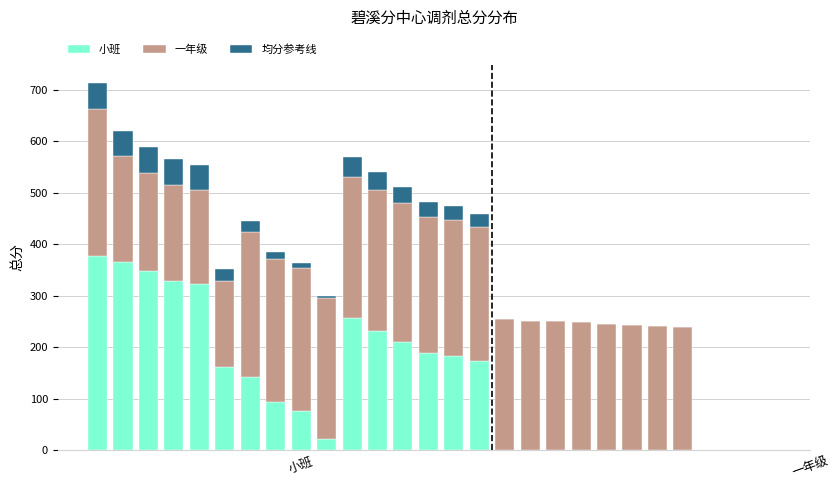

What is the sum of all 均分参考线 values?

507.8